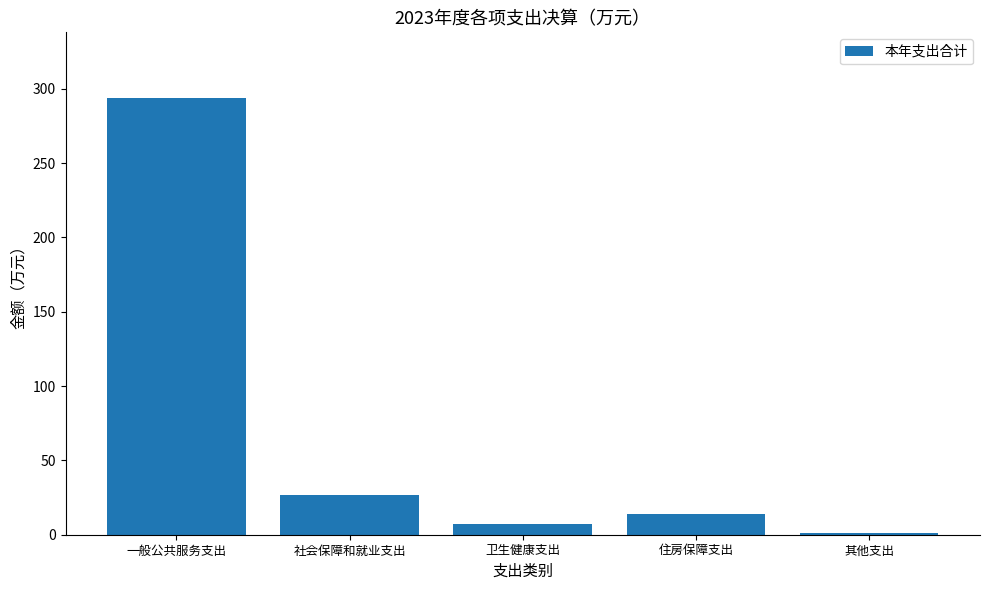

How many categories are shown in the chart?

5